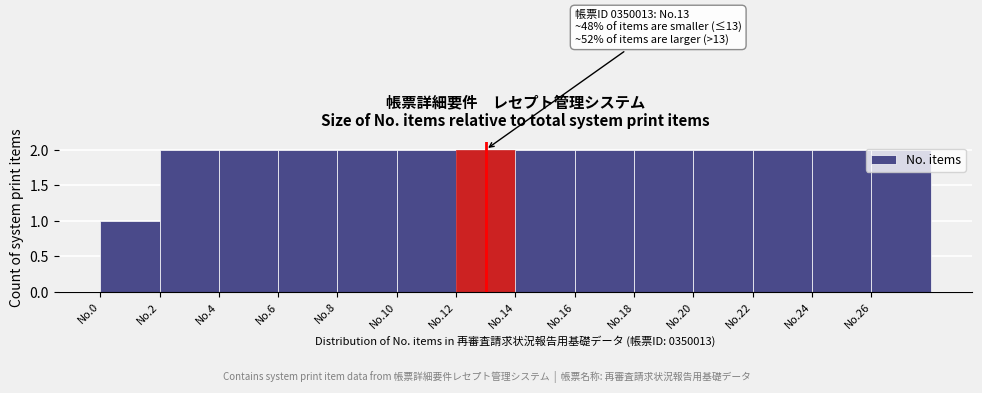

Approximately how many times larger is the value at No.10 compared to No.20?

1.0